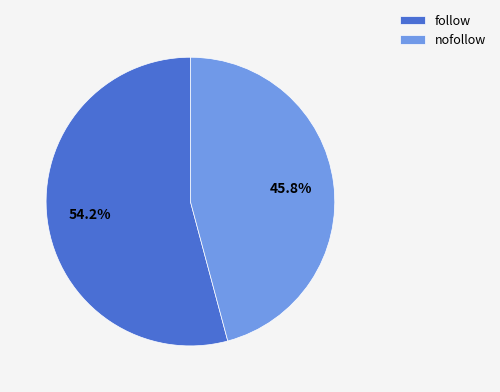

How many slices are in this pie chart?

2